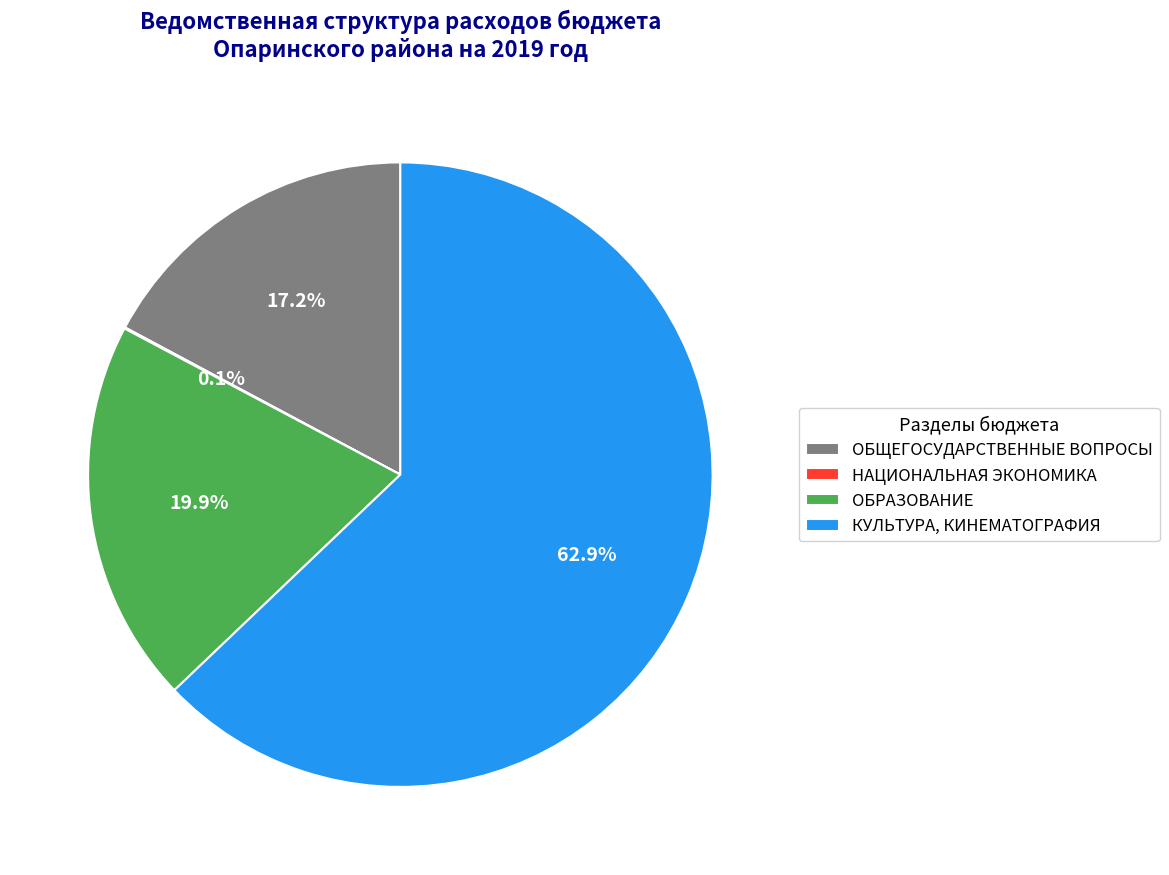

What portion of the pie excludes ОБЩЕГОСУДАРСТВЕННЫЕ ВОПРОСЫ?

82.8%